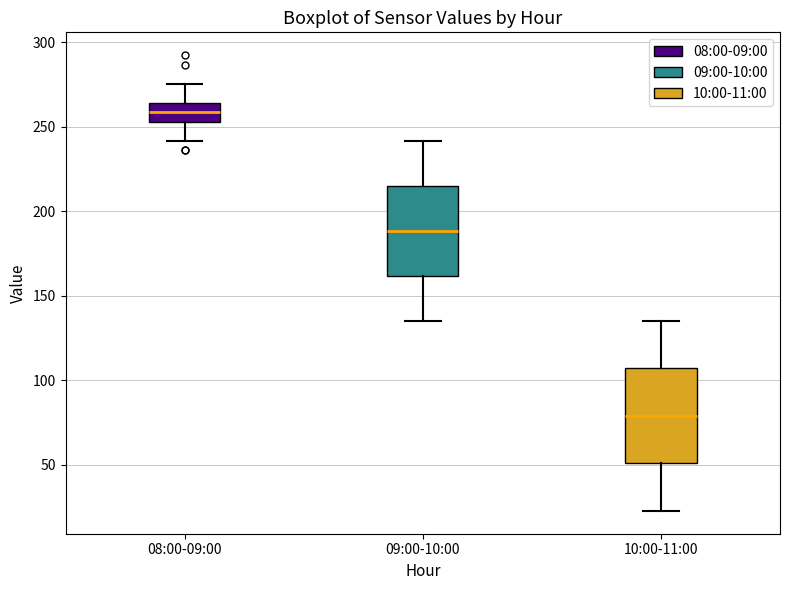

Where is the lower edge of the box for 08:00-09:00 on the y-axis? The values are not printed on the chart, so give them approximately, as read against the axis.

255